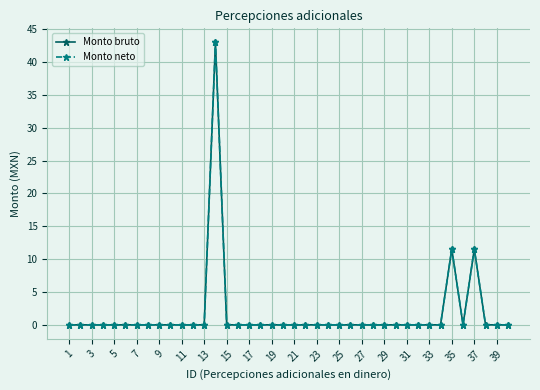

Which label corresponds to the smallest value in the chart?

1